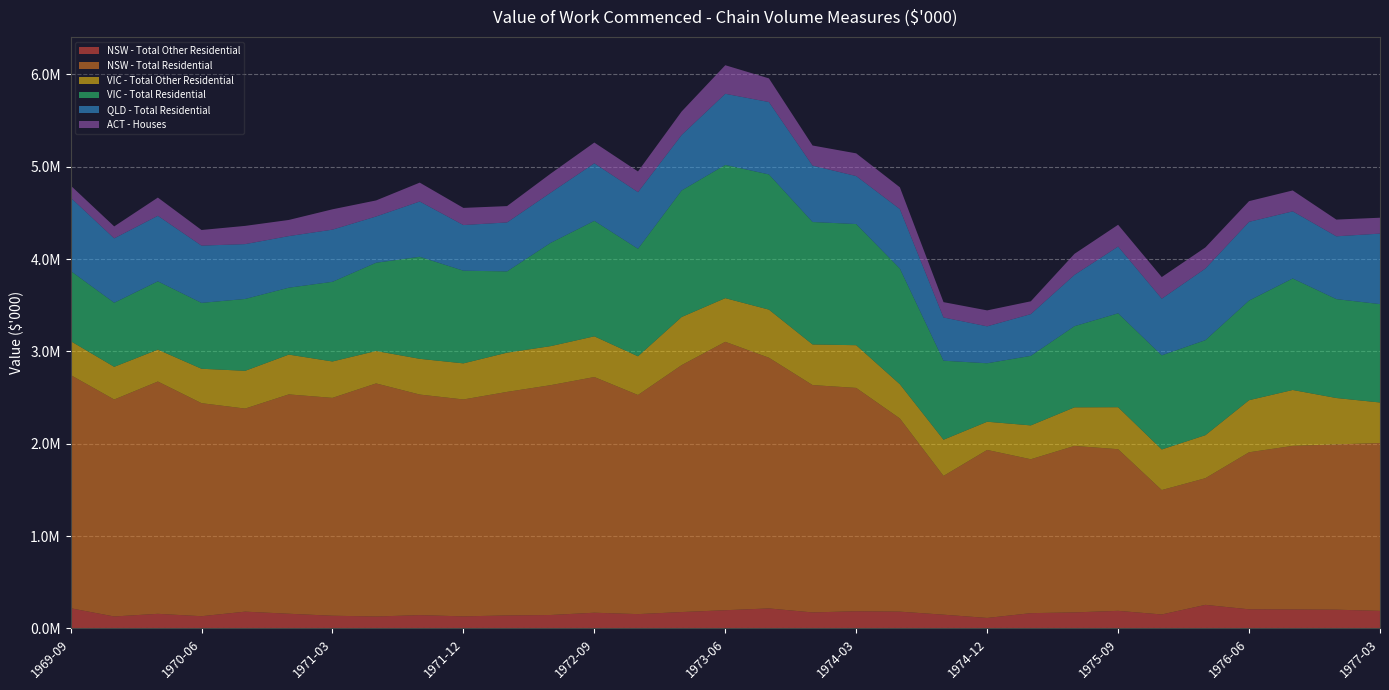

Reading right to left, transcribe all the data shown in this chart.

NSW - Total Other Residential: 1977-03=190638	1976-12=203425	1976-09=205749	1976-06=207493	1976-03=255734	1975-12=151697	1975-09=190929	1975-06=174073	1975-03=165936	1974-12=113918	1974-09=149372	1974-06=182210	1974-03=186569	1973-12=173783	1973-09=217083	1973-06=197612	1973-03=177851	1972-12=155475	1972-09=170586	1972-06=145884	1972-03=141235	1971-12=131064	1971-09=144431	1971-06=129611	1971-03=138038	1970-12=159543	1970-09=182210	1970-06=132807	1970-03=158671	1969-12=129901	1969-09=219117
NSW - Total Residential: 1977-03=1817463	1976-12=1790054	1976-09=1771615	1976-06=1700601	1976-03=1371694	1975-12=1347275	1975-09=1750436	1975-06=1803011	1975-03=1666714	1974-12=1819457	1974-09=1502758	1974-06=2092051	1974-03=2418467	1973-12=2462072	1973-09=2714982	1973-06=2906596	1973-03=2674118	1972-12=2372868	1972-09=2552272	1972-06=2488983	1972-03=2420709	1971-12=2348948	1971-09=2388815	1971-06=2524116	1971-03=2359164	1970-12=2375360	1970-09=2199195	1970-06=2307087	1970-03=2515644	1969-12=2349446	1969-09=2526109
VIC - Total Other Residential: 1977-03=439088	1976-12=502163	1976-09=605295	1976-06=563909	1976-03=465867	1975-12=439531	1975-09=454580	1975-06=417620	1975-03=366497	1974-12=305414	1974-09=391948	1974-06=370702	1974-03=462547	1973-12=439752	1973-09=520753	1973-06=472949	1973-03=520974	1972-12=418948	1972-09=440858	1972-06=422711	1972-03=424703	1971-12=390841	1971-09=386858	1971-06=351226	1971-03=394161	1970-12=430899	1970-09=408768	1970-06=372694	1970-03=345472	1969-12=354103	1969-09=367382
VIC - Total Residential: 1977-03=1065536	1976-12=1070989	1976-09=1207590	1976-06=1079040	1976-03=1028918	1975-12=1019310	1975-09=1016972	1975-06=878814	1975-03=753120	1974-12=633141	1974-09=855701	1974-06=1252517	1974-03=1311988	1973-12=1326011	1973-09=1464170	1973-06=1442875	1973-03=1370160	1972-12=1164220	1972-09=1250440	1972-06=1118514	1972-03=880112	1971-12=1003728	1971-09=1105009	1971-06=955684	1971-03=862712	1970-12=724554	1970-09=778311	1970-06=713387	1970-03=739616	1969-12=693910	1969-09=759353
QLD - Total Residential: 1977-03=763326	1976-12=680330	1976-09=727045	1976-06=852488	1976-03=775420	1975-12=613696	1975-09=723014	1975-06=555362	1975-03=452210	1974-12=400041	1974-09=468098	1974-06=644049	1974-03=519792	1973-12=610851	1973-09=783957	1973-06=770203	1973-03=600891	1972-12=613696	1972-09=623656	1972-06=543505	1972-03=530226	1971-12=494182	1971-09=598757	1971-06=501059	1971-03=564847	1970-12=558919	1970-09=593777	1970-06=620099	1970-03=709734	1969-12=697404	1969-09=794153
ACT - Houses: 1977-03=172093	1976-12=180998	1976-09=226314	1976-06=224218	1976-03=228933	1975-12=233910	1975-09=236005	1975-06=228147	1975-03=138565	1974-12=172616	1974-09=166068	1974-06=236005	1974-03=245697	1973-12=217670	1973-09=256174	1973-06=309348	1973-03=254341	1972-12=223956	1972-09=224480	1972-06=206406	1972-03=177069	1971-12=185713	1971-09=204311	1971-06=173664	1971-03=220289	1970-12=174712	1970-09=197500	1970-06=169211	1970-03=197239	1969-12=129397	1969-09=131754